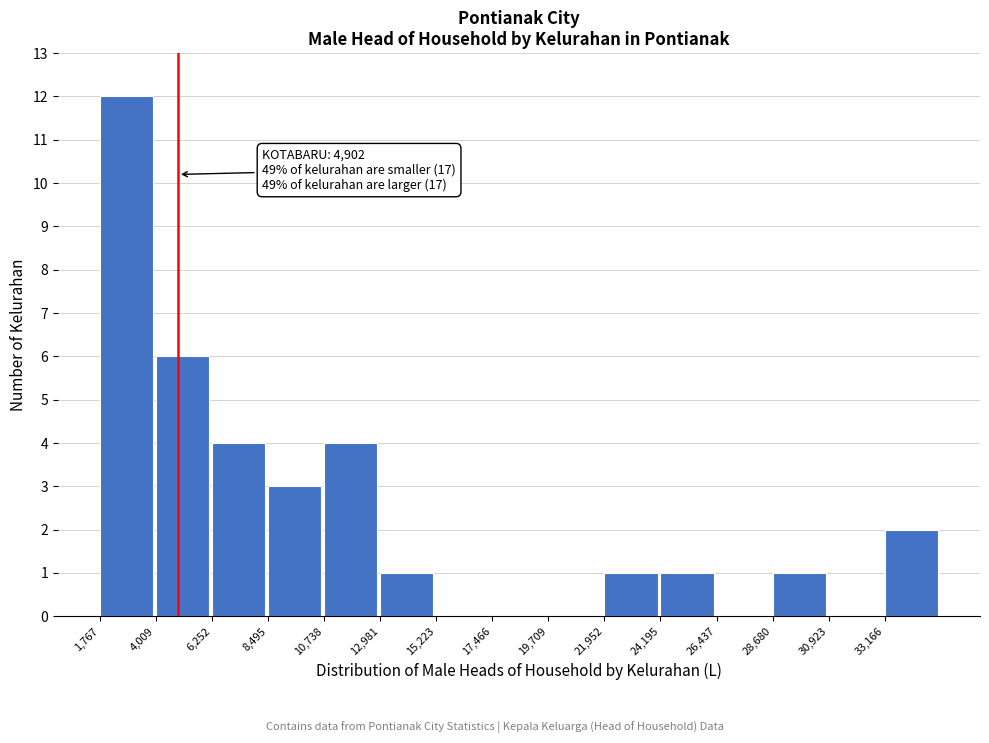

Which range on the x-axis has the tallest bar?

2000 to 4000